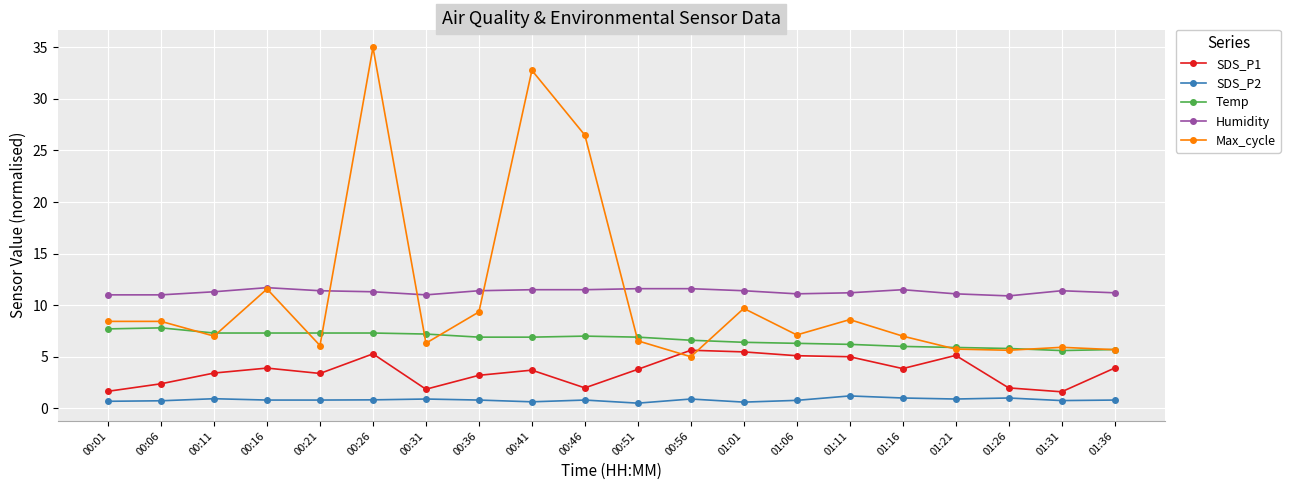

The SDS_P1 series shows 1.4 at 00:51. True or false?

False